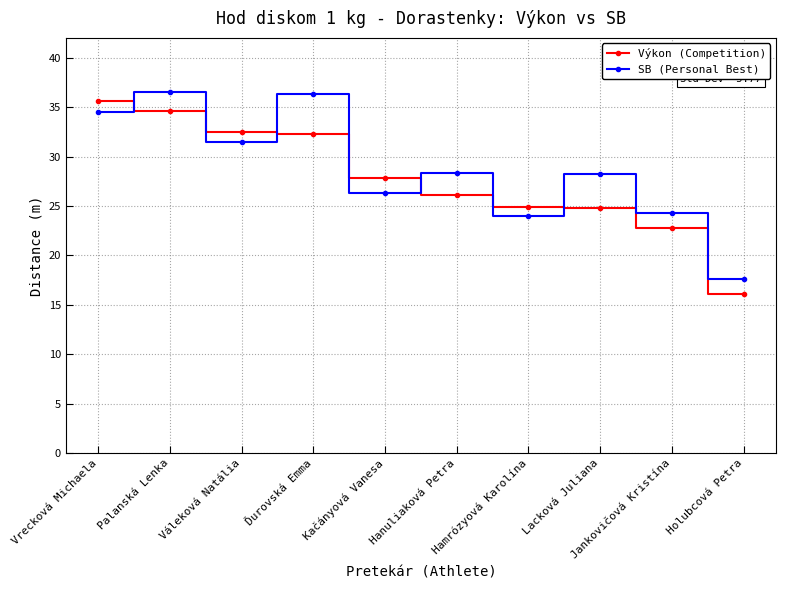

What is the value of the Výkon (Competition) point at the 7th from the left?

24.9